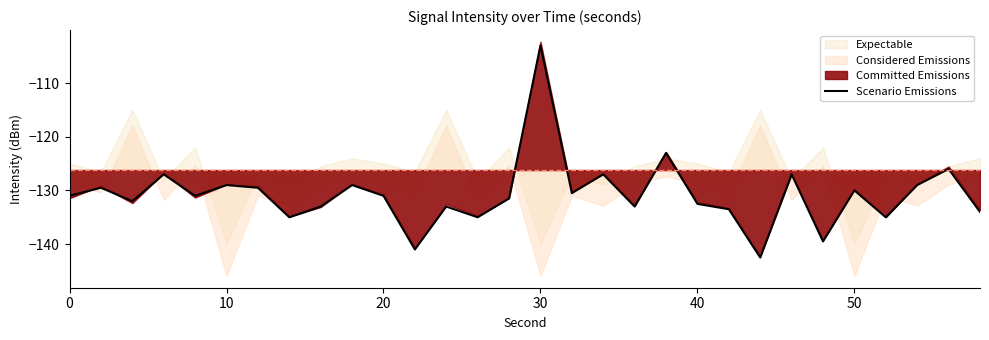

The chart shows a value of -196.0 at 17. True or false?

False